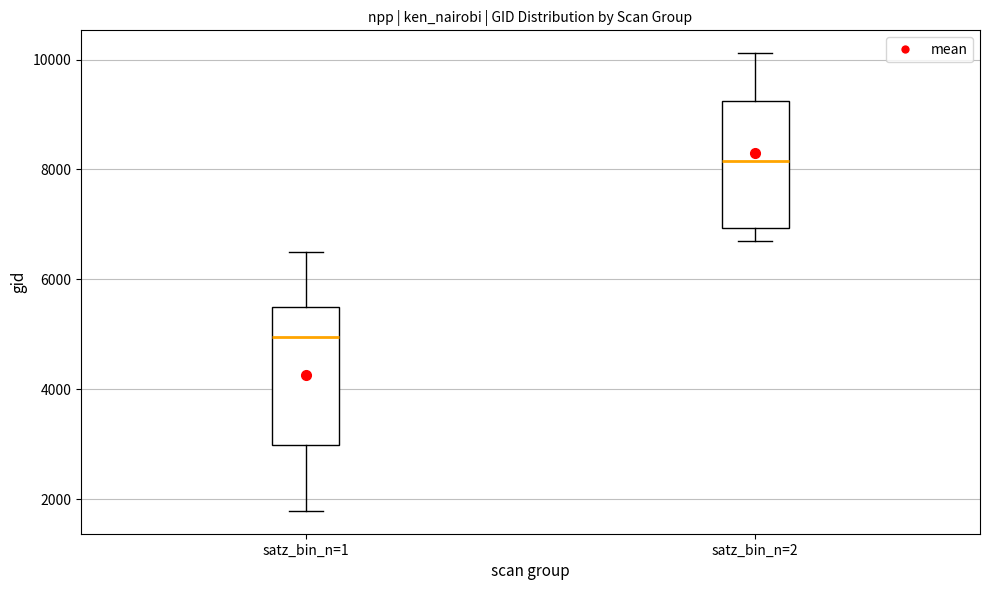

Where is the upper edge of the box for satz_bin_n=1 on the y-axis? The values are not printed on the chart, so give them approximately, as read against the axis.

5400